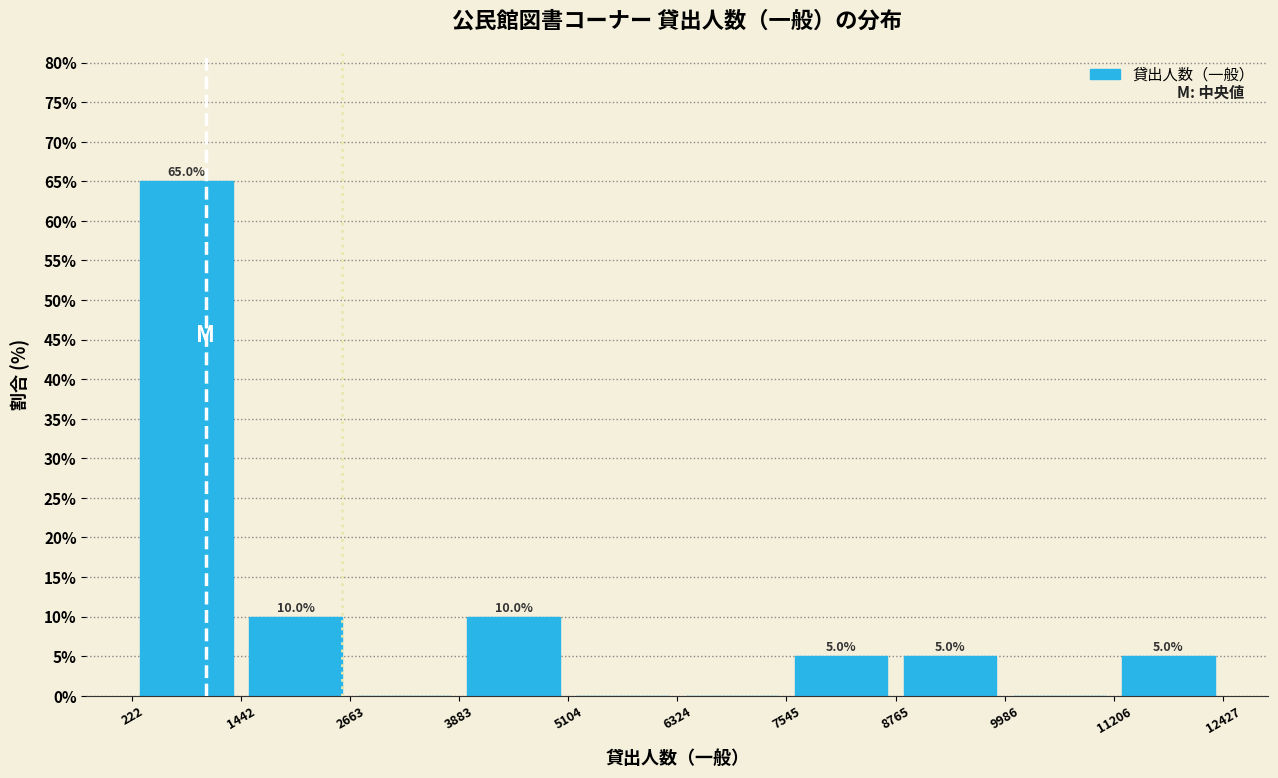

Which range on the x-axis has the tallest bar?

222 to 1442